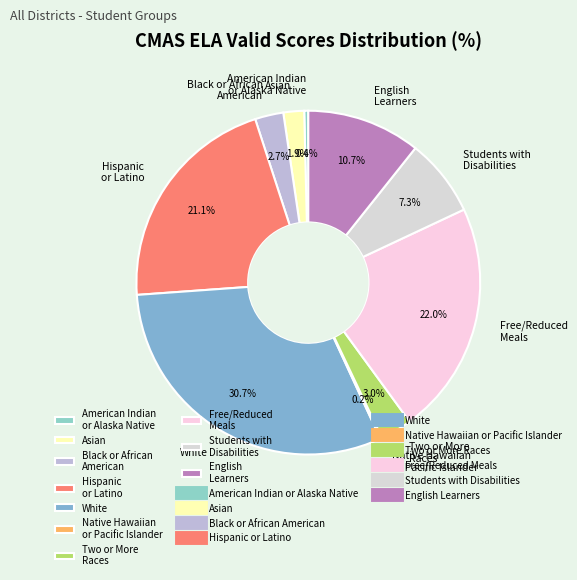

Which slice is the largest?

White